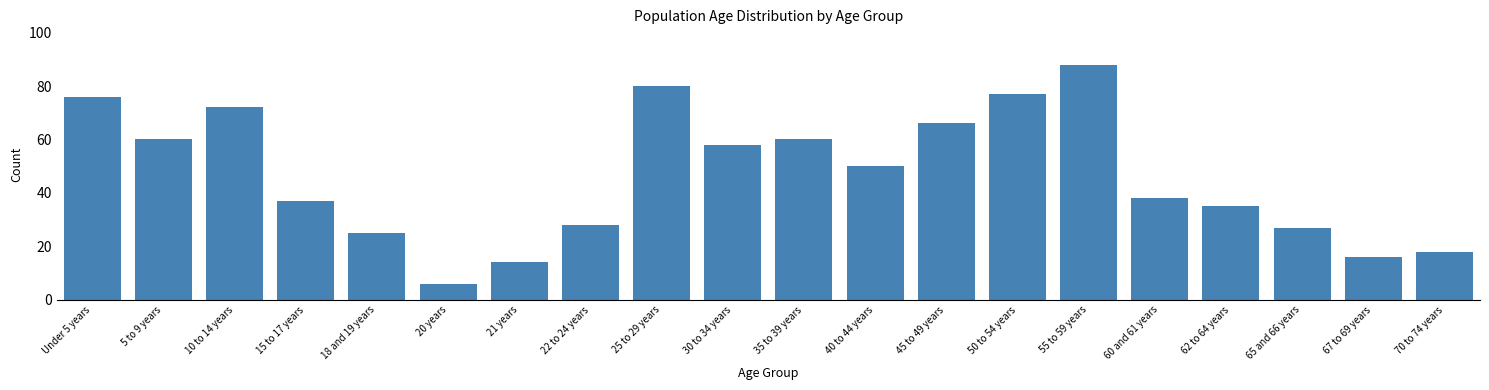

Reading left to right, transcribe all the data shown in this chart.

76	60	72	37	25	6	14	28	80	58	60	50	66	77	88	38	35	27	16	18